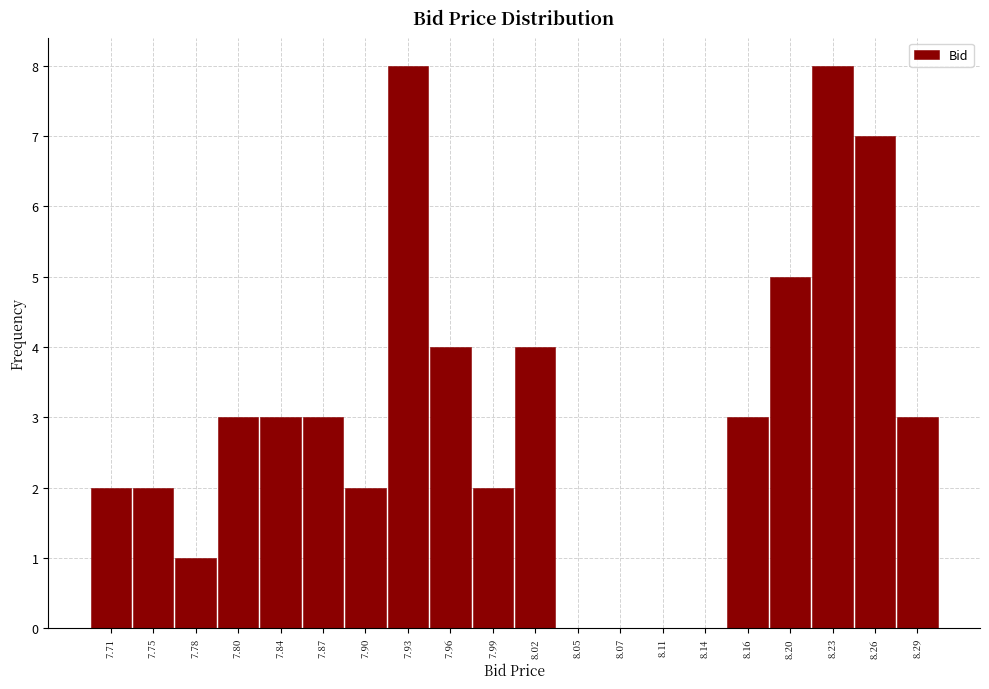

What is the height of the bar covering 8.00 to 8.03 on the x-axis? The values are not printed on the chart, so give them approximately, as read against the axis.

4